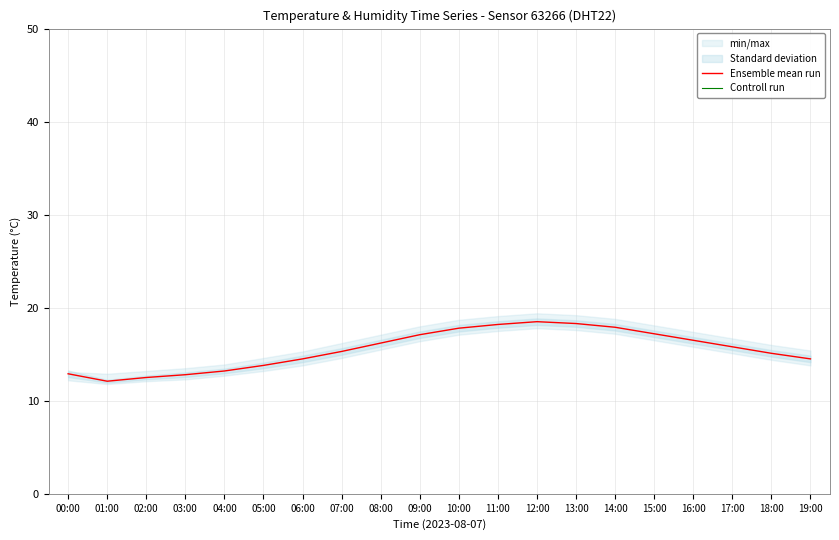

Between 11:00 and 14:00, which series saw the biggest shift?

Controll run